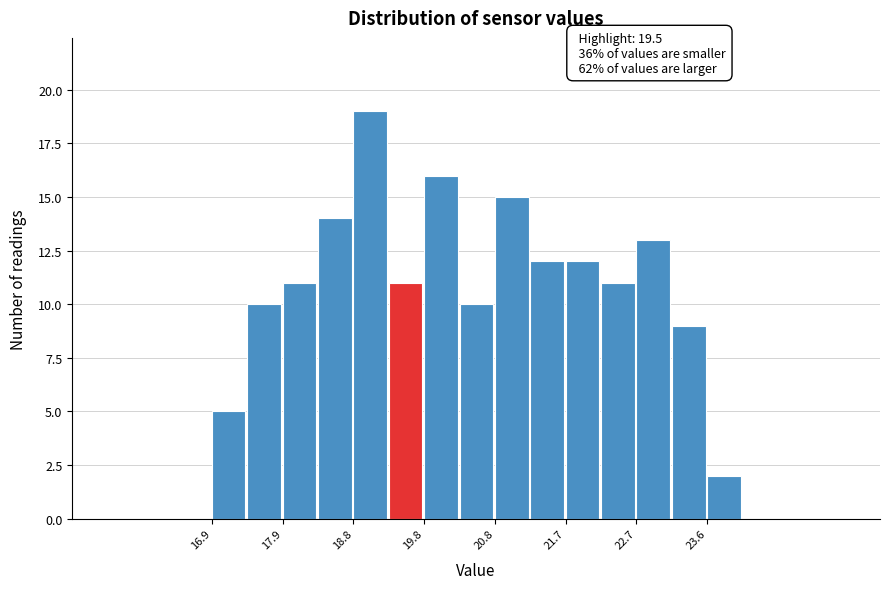

Over which range of the x-axis is the bar tallest?

18.8 to 19.3